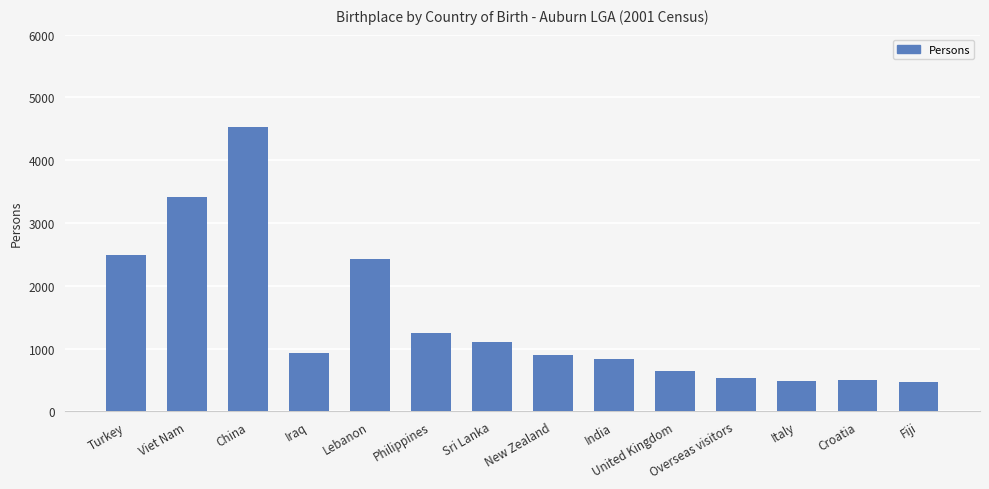

What is the change in value from Turkey to India?

-1654